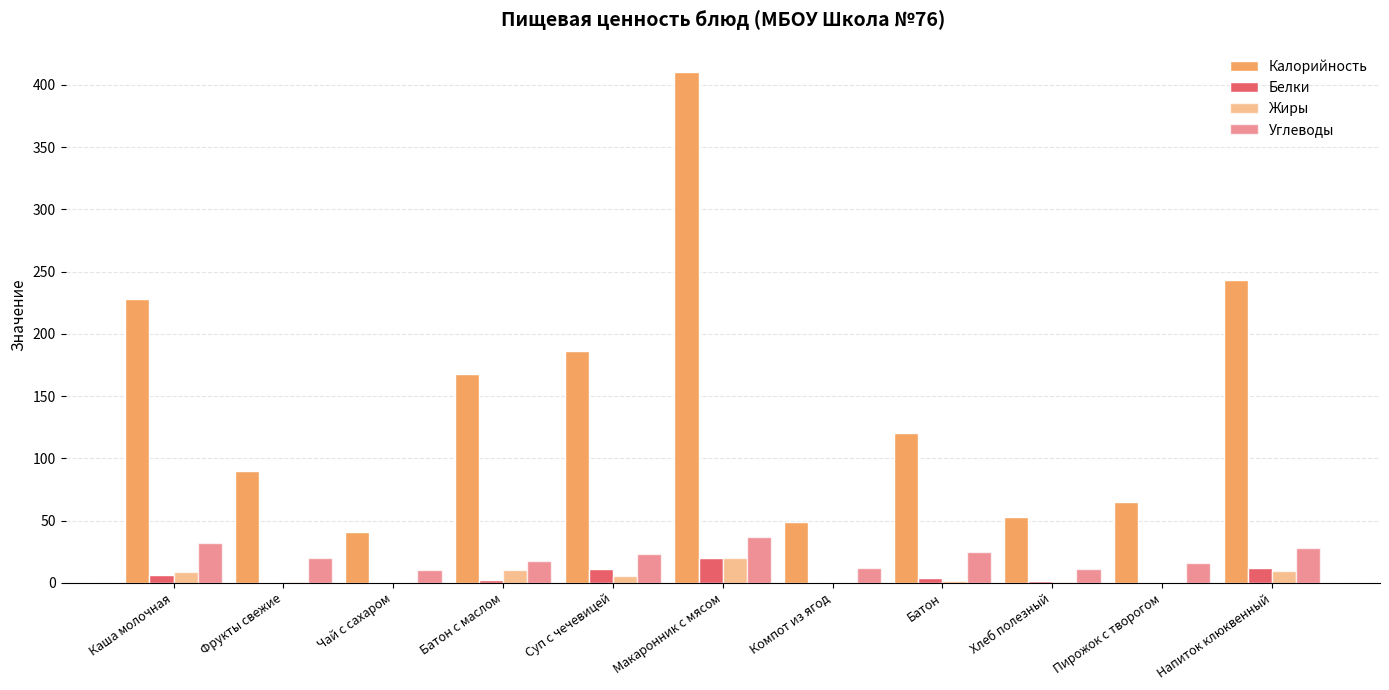

How many categories are shown in the chart?

11